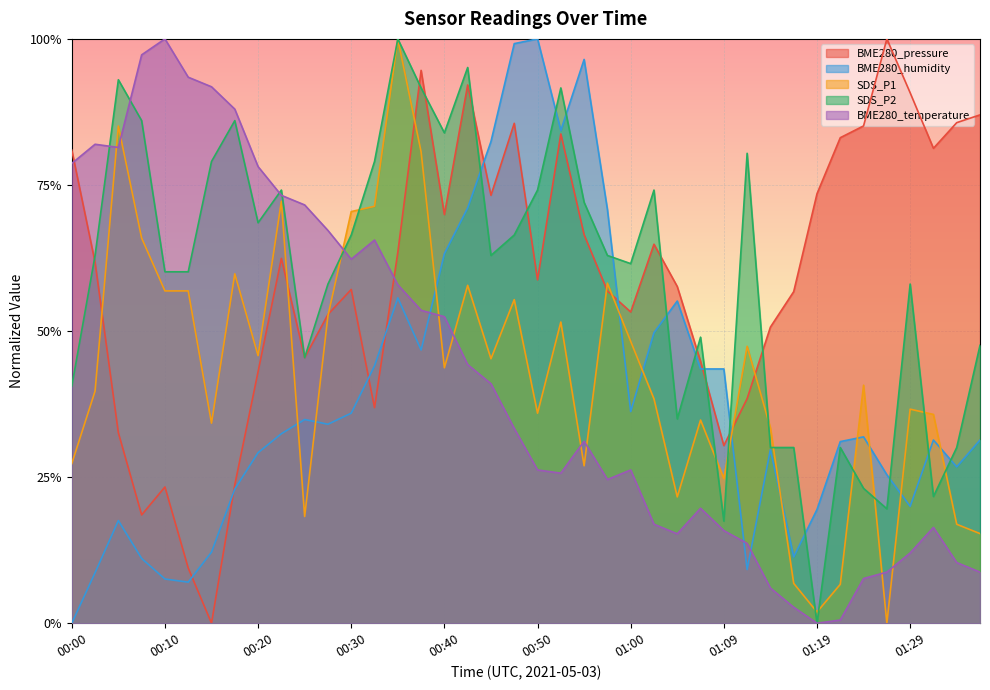

What is the sum of the SDS_P1 values at 01:17 and 00:02?

0.5